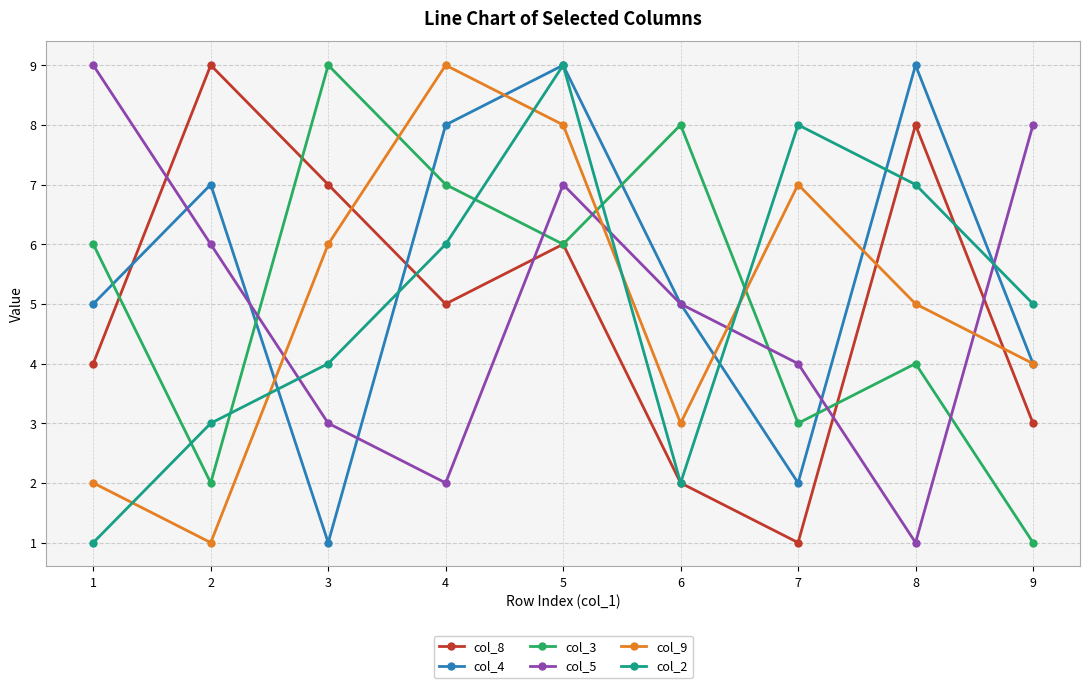

True or false: col_8 has a value of 2 at 6.

True